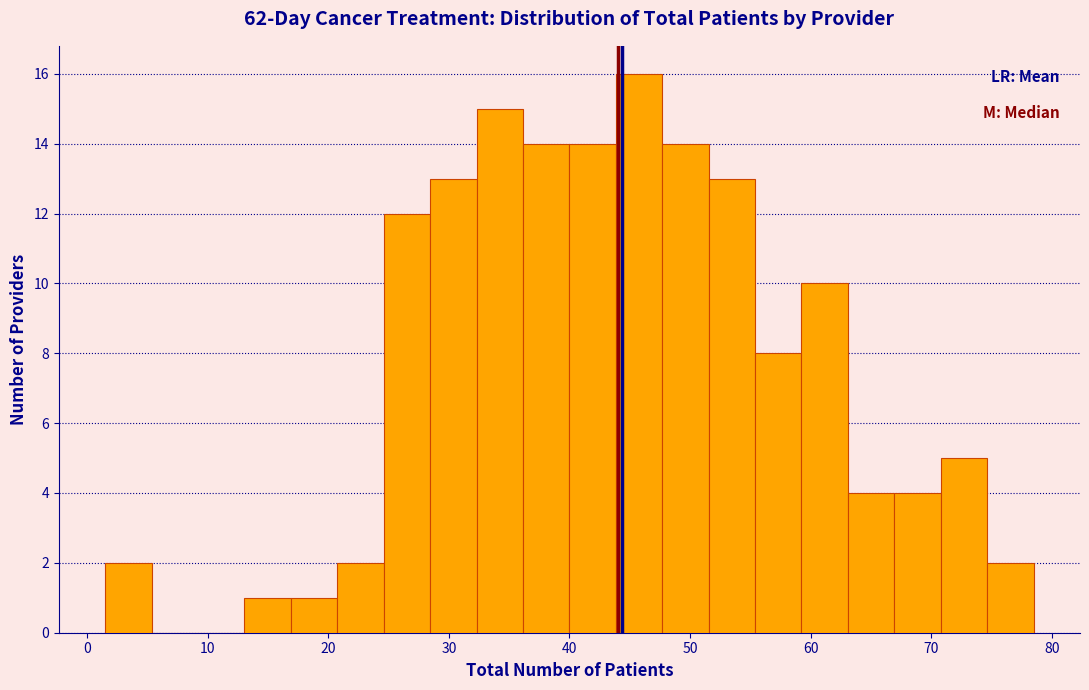

Read against the x-axis, roughly where is the centre of the tallest bar?

46